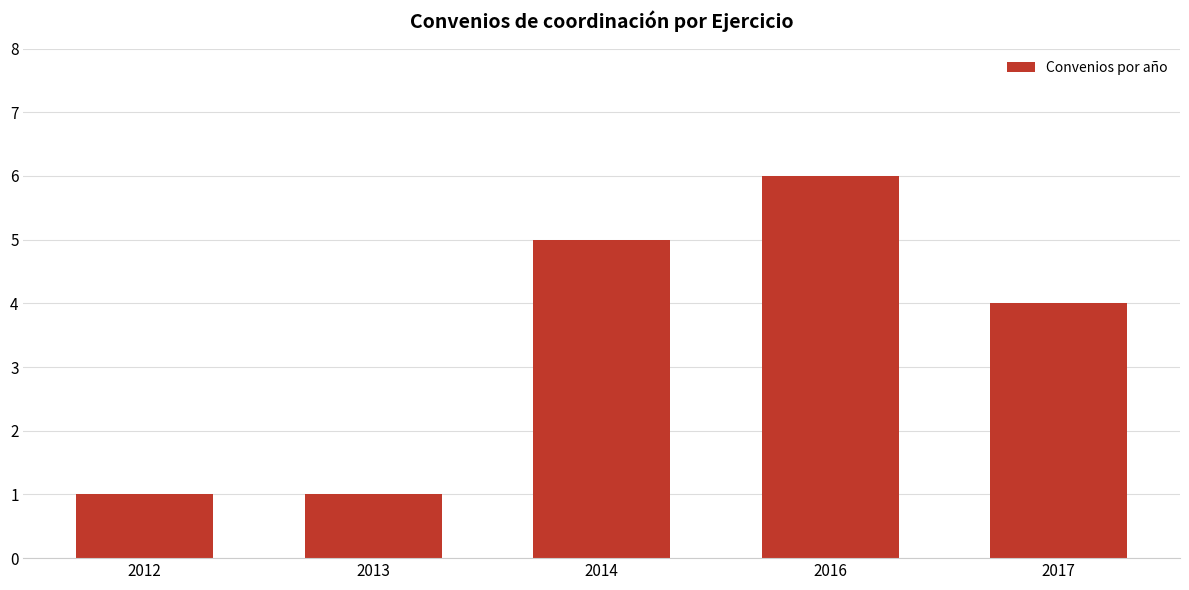

True or false: the data shows 1 at 2012.

True